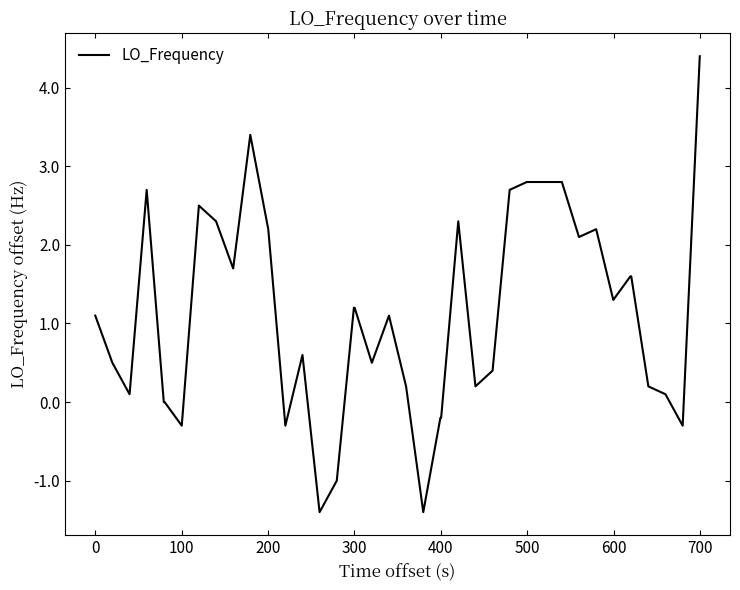

Is this an area chart (filled region under the line)?

No